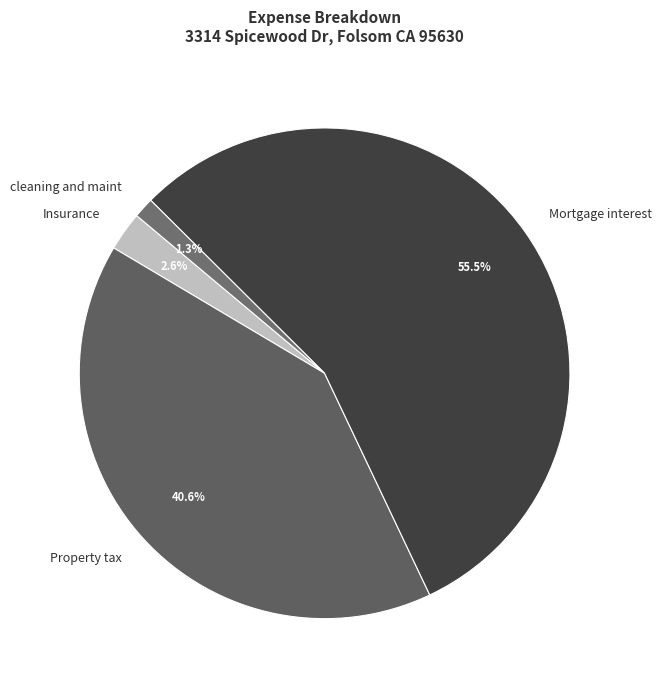

True or false: Mortgage interest accounts for 65% of the total.

False